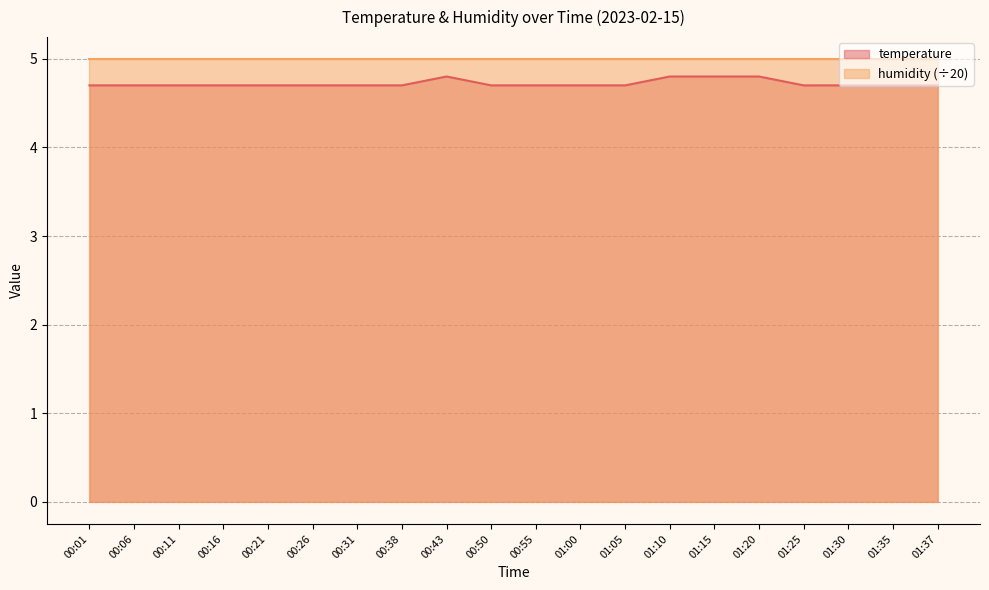

At which label is the value closest to 4?

00:01